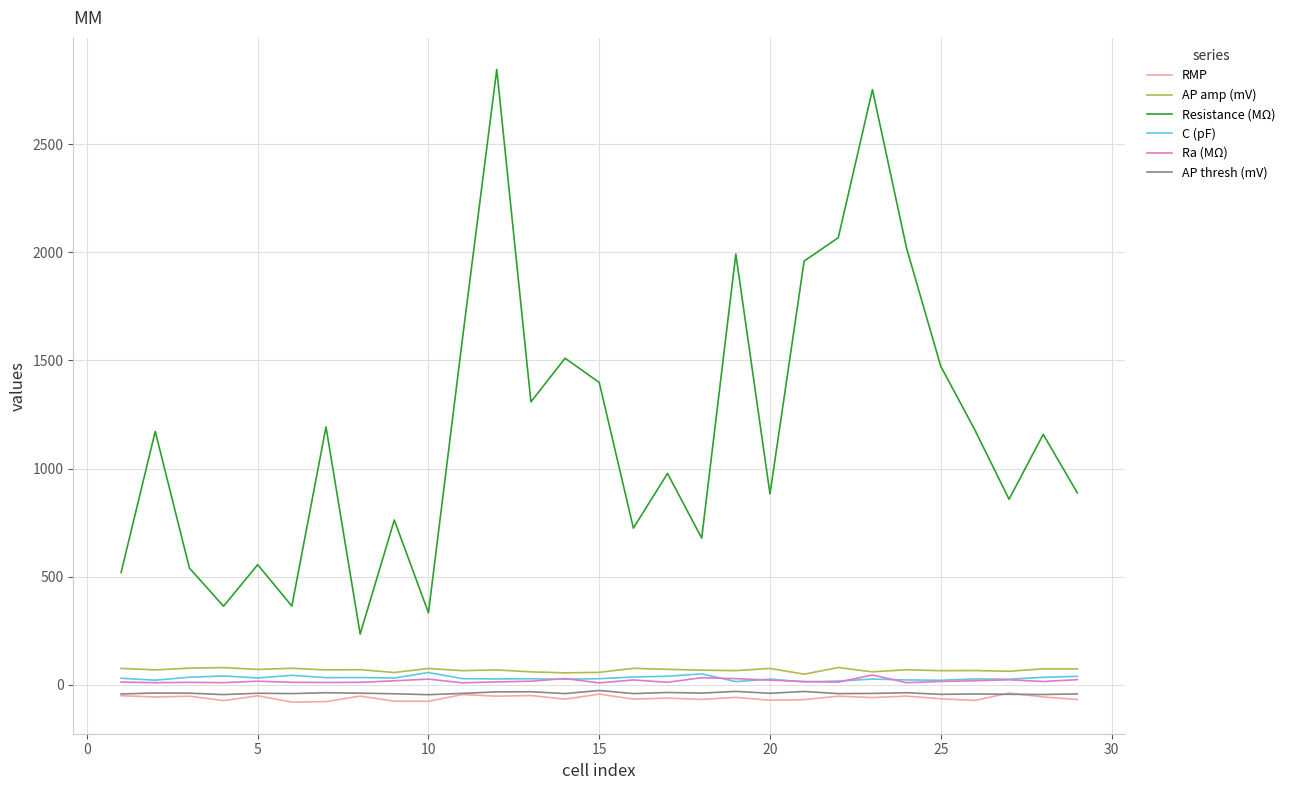

True or false: Resistance (MΩ) and AP thresh (mV) intersect in this chart.

False